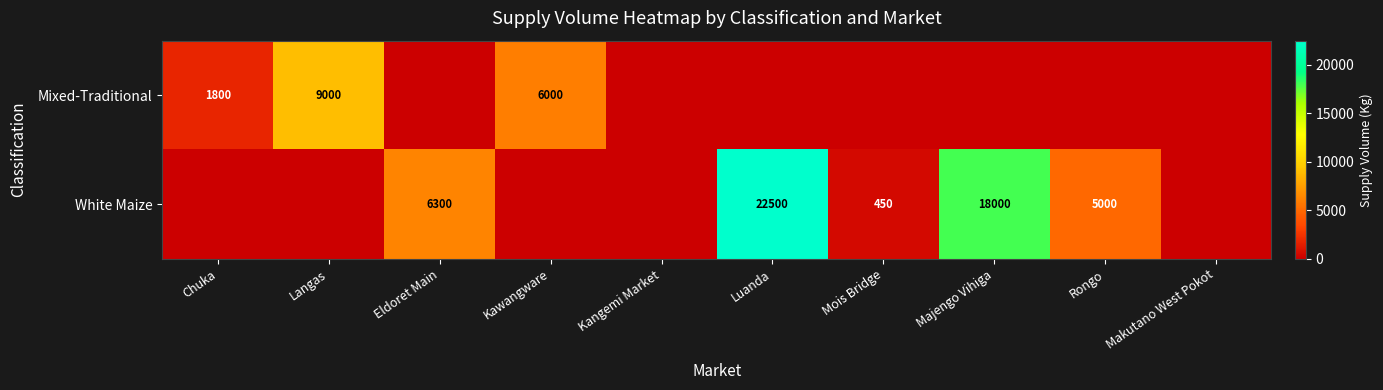

True or false: White Maize has a value of 6300 at Eldoret Main.

True